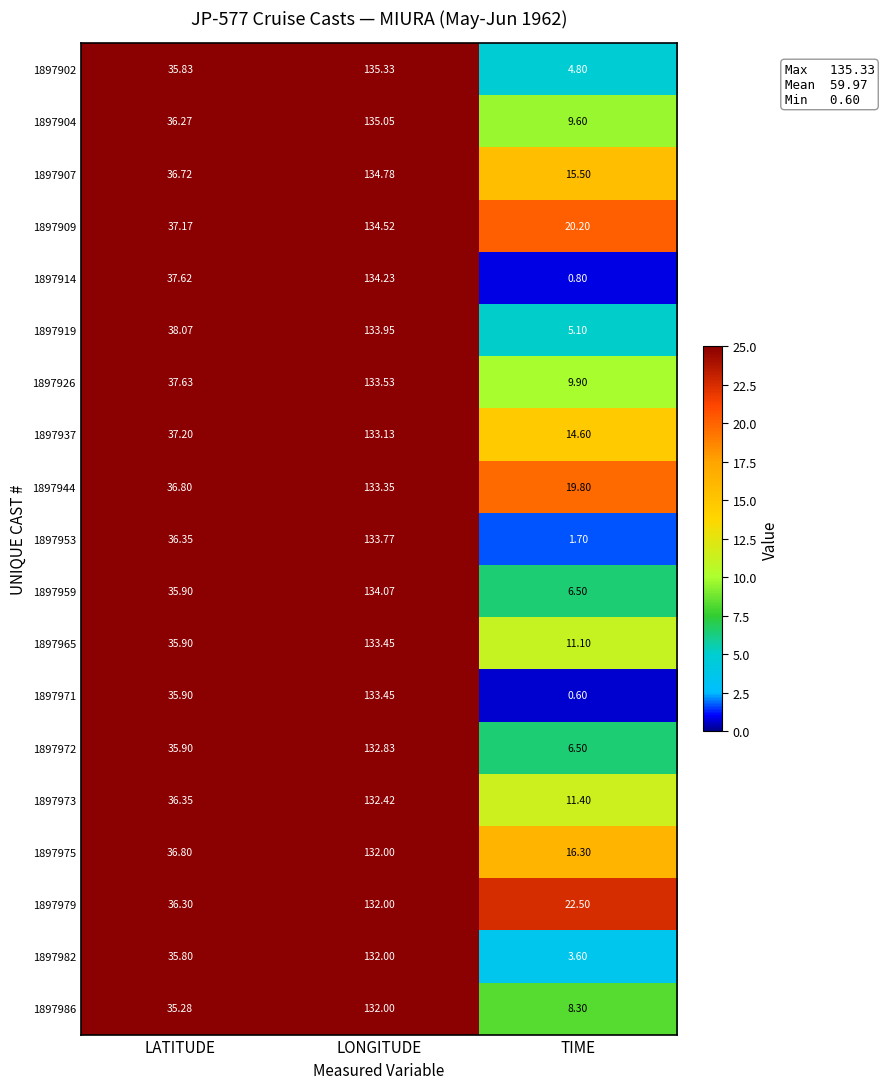

At which label does 1897904 reach its peak?

LONGITUDE